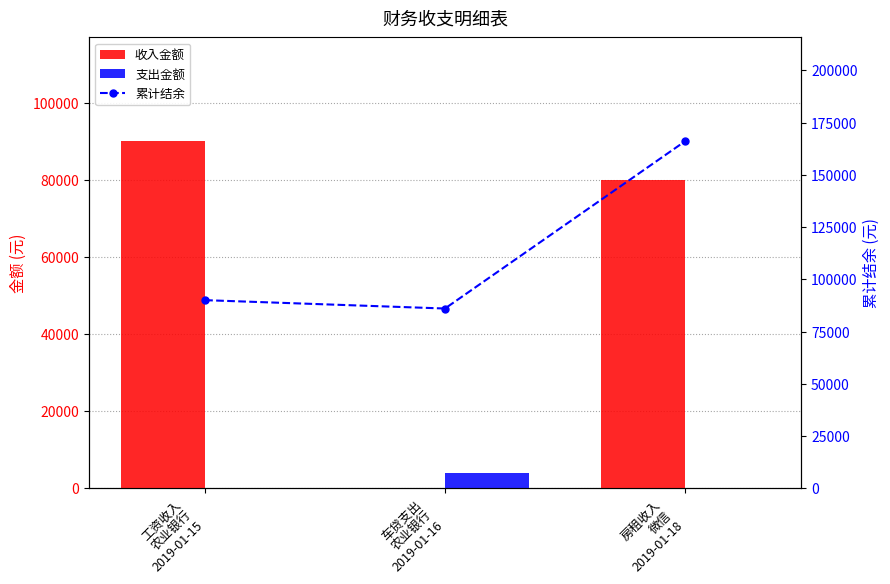

What is the total value across all series at 房租收入
微信
2019-01-18?

246000